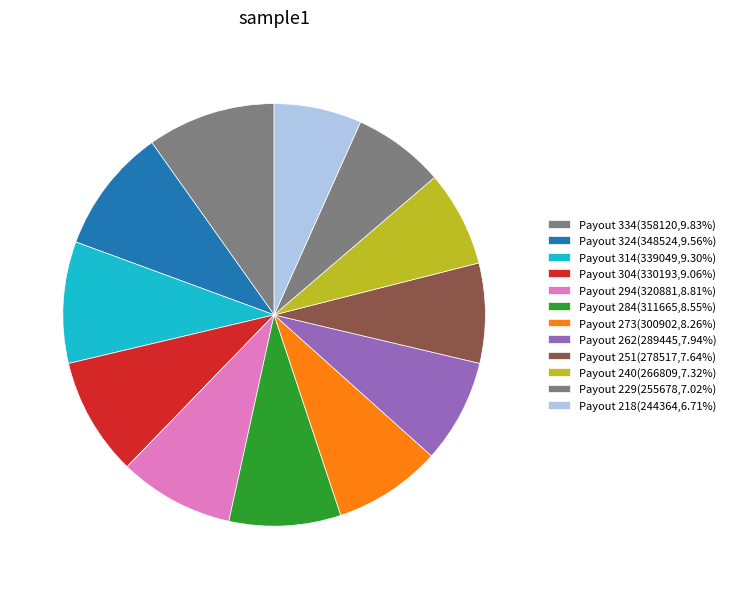

To the nearest percent, what is the combined percentage of Payout 304 and Payout 218?

16%